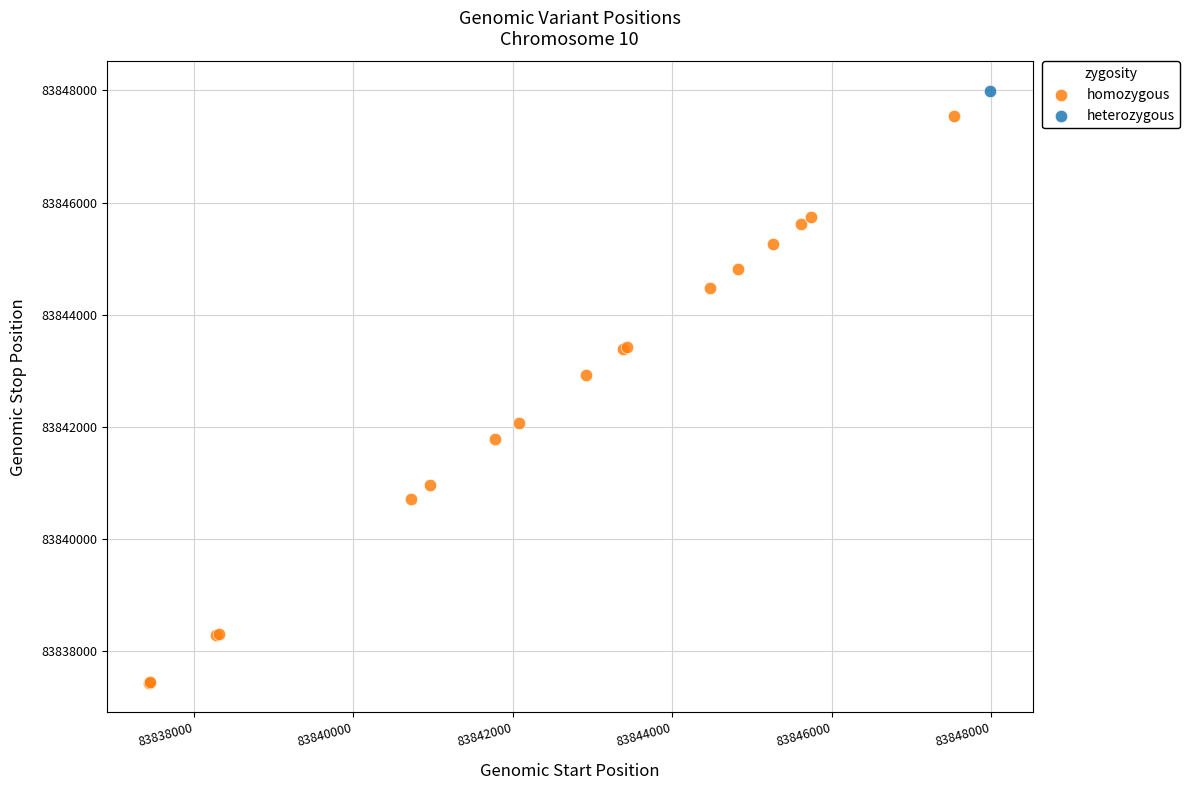

What are all the series names shown in the legend?

homozygous, heterozygous